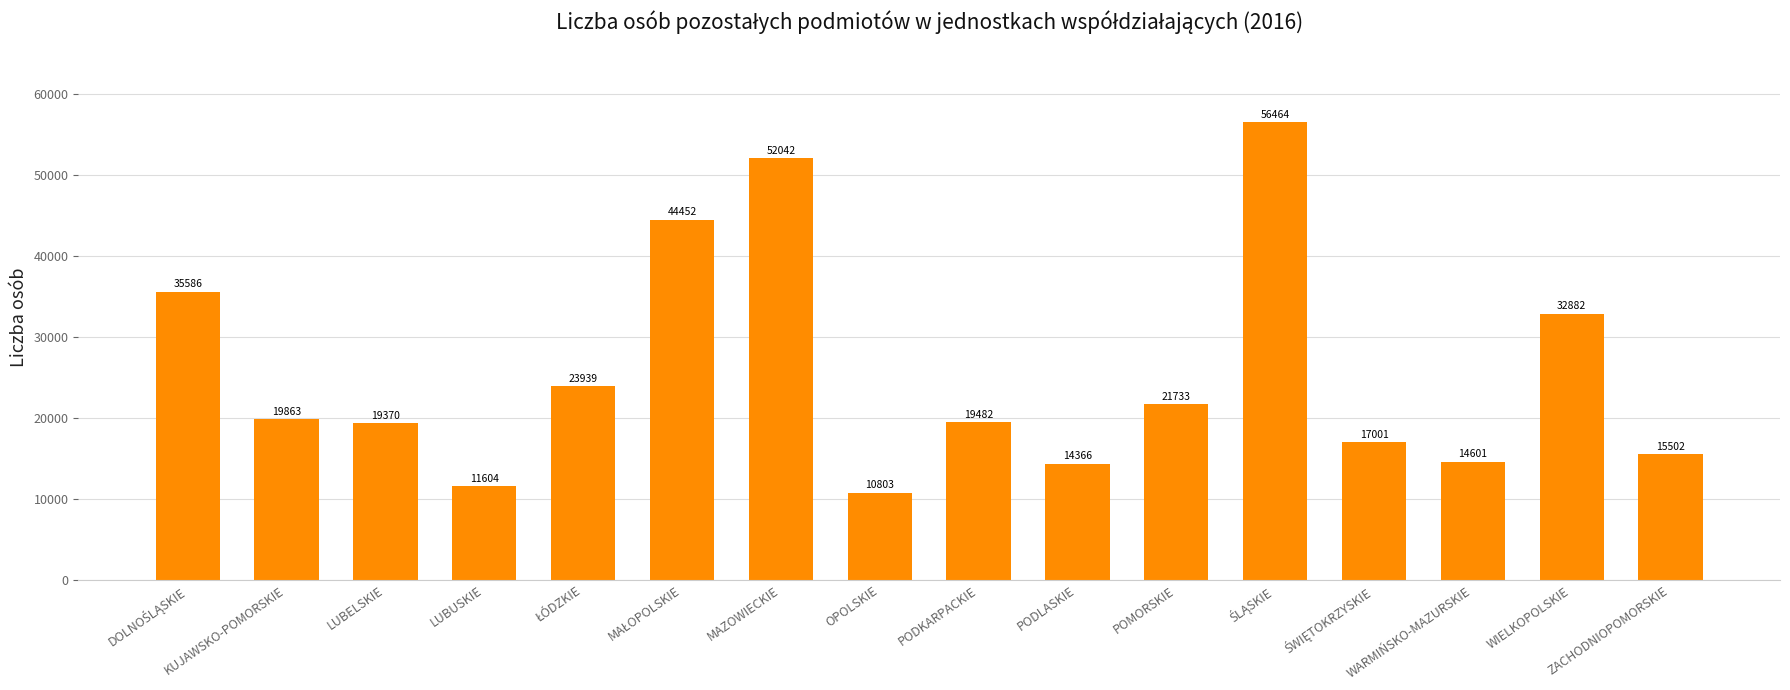

What is the greatest value displayed?

56464